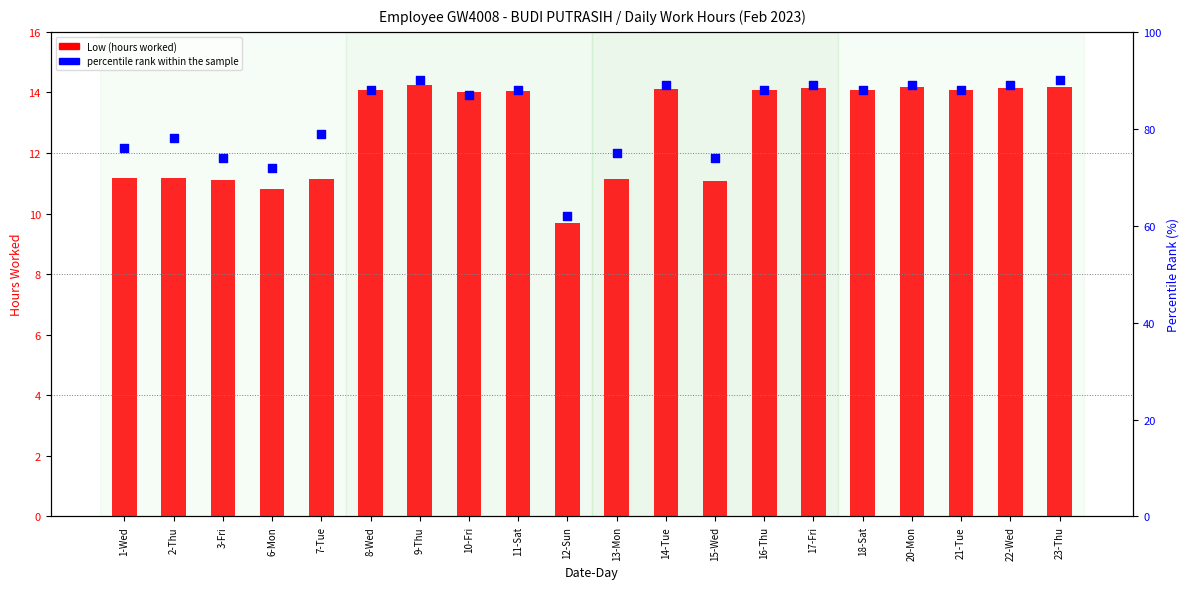

At how many categories does at least one series exceed 28?

20